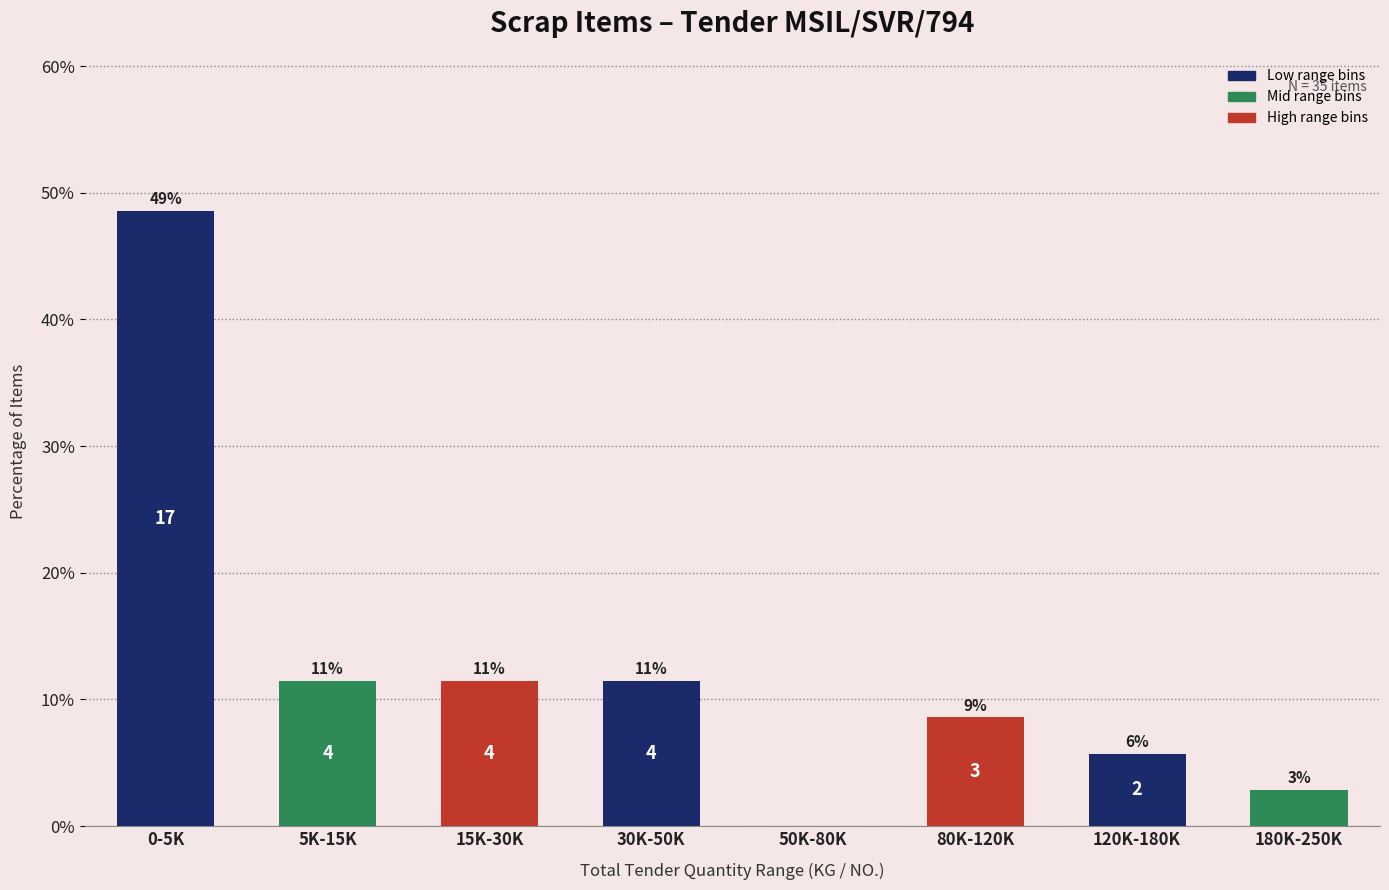

Are the bars horizontal?

No